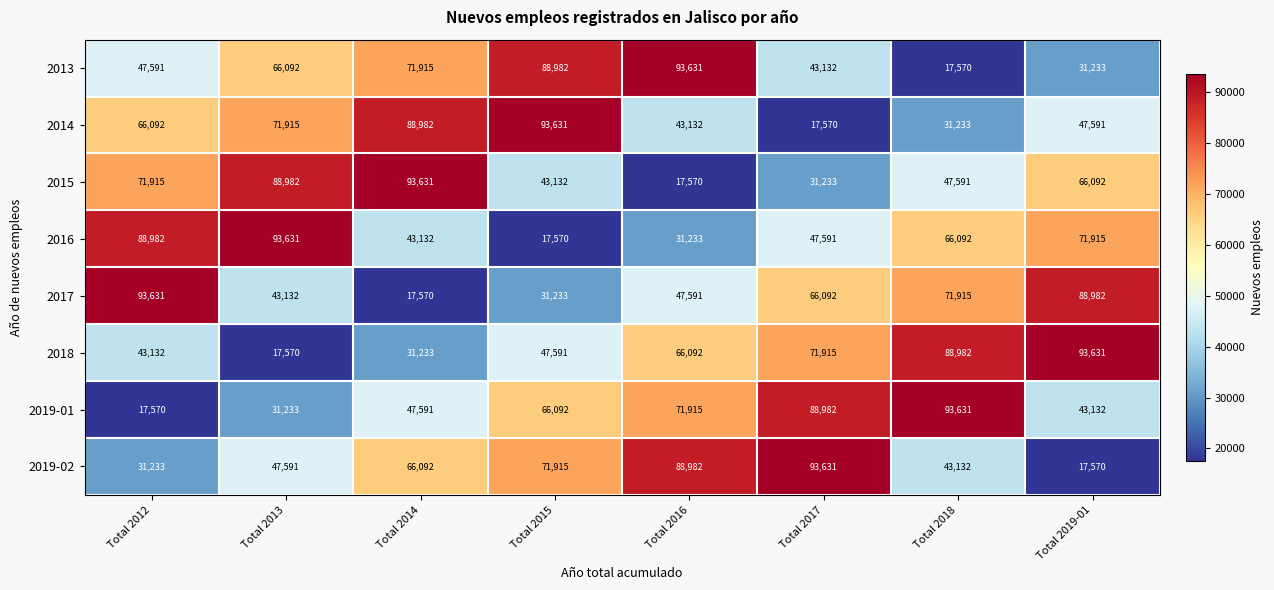

What is the sum of all 2016 values?

460146